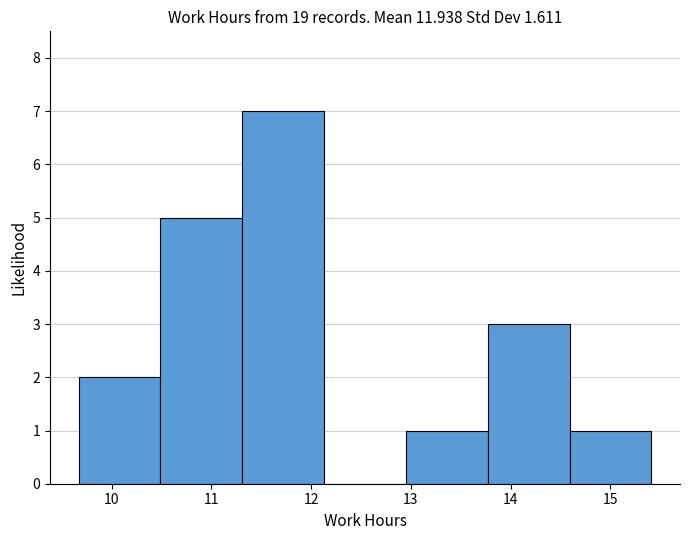

Which range on the x-axis has the tallest bar?

11.31 to 12.13